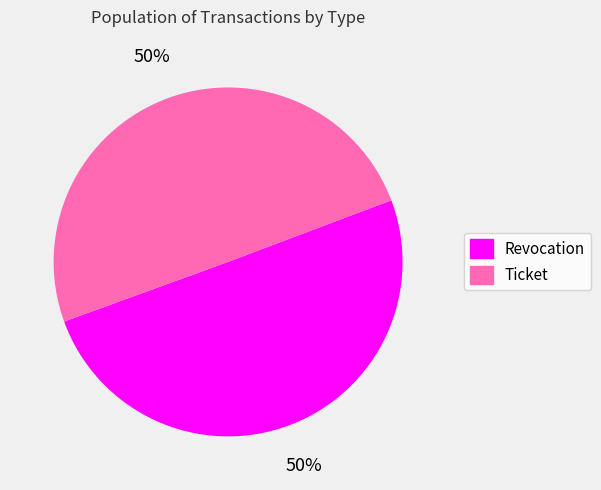

How many segments does this pie chart have?

2